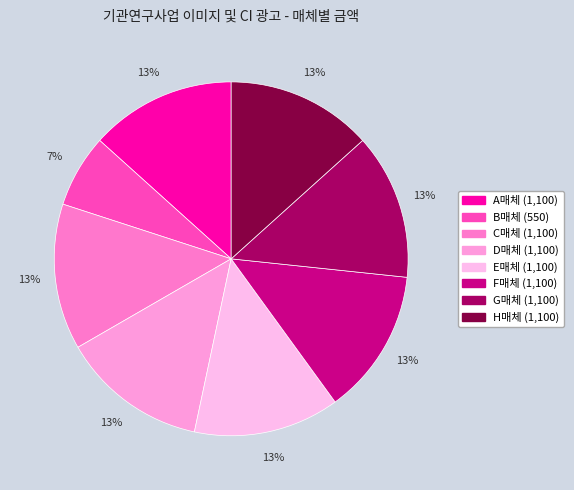

What percentage is the H매체 slice, to the nearest percent?

13%